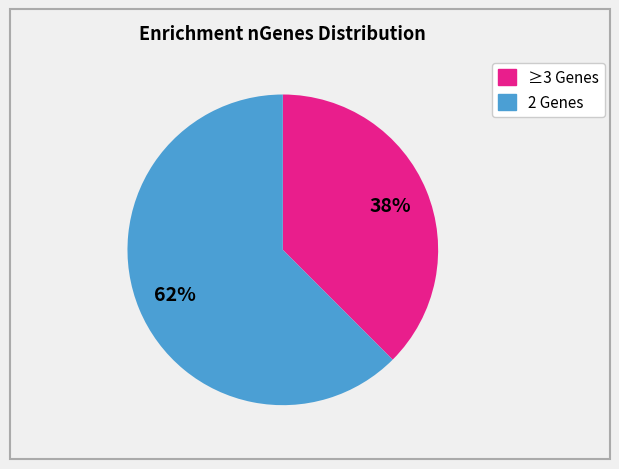

To the nearest percent, what is the average slice percentage?

50%